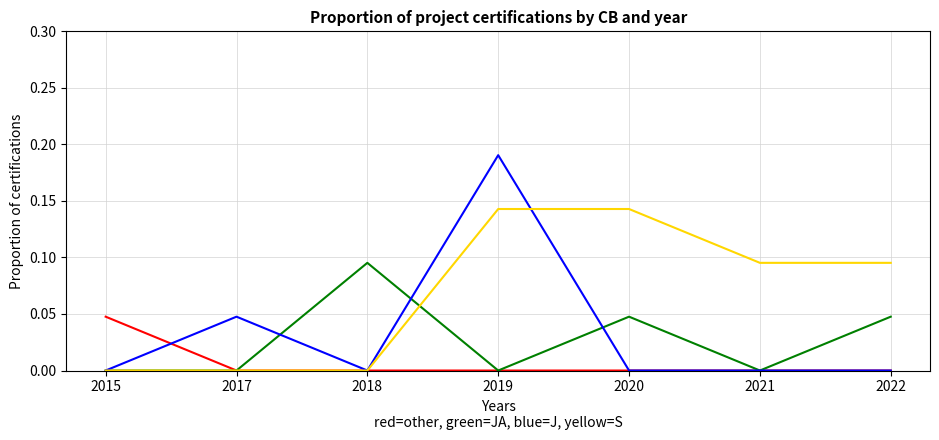

At which category is the sum across all series the highest?

2019